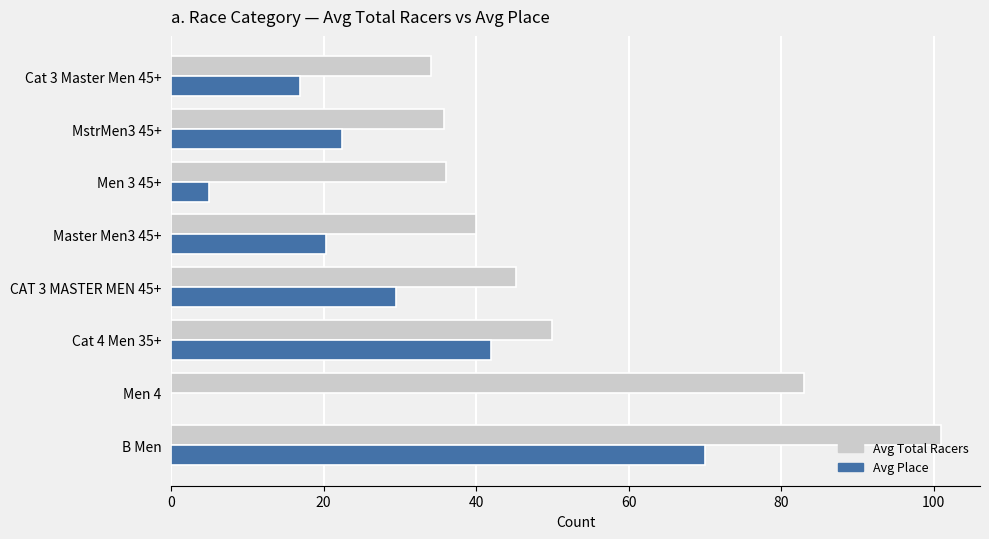

Which series changed the most between B Men and MstrMen3 45+?

Avg Total Racers